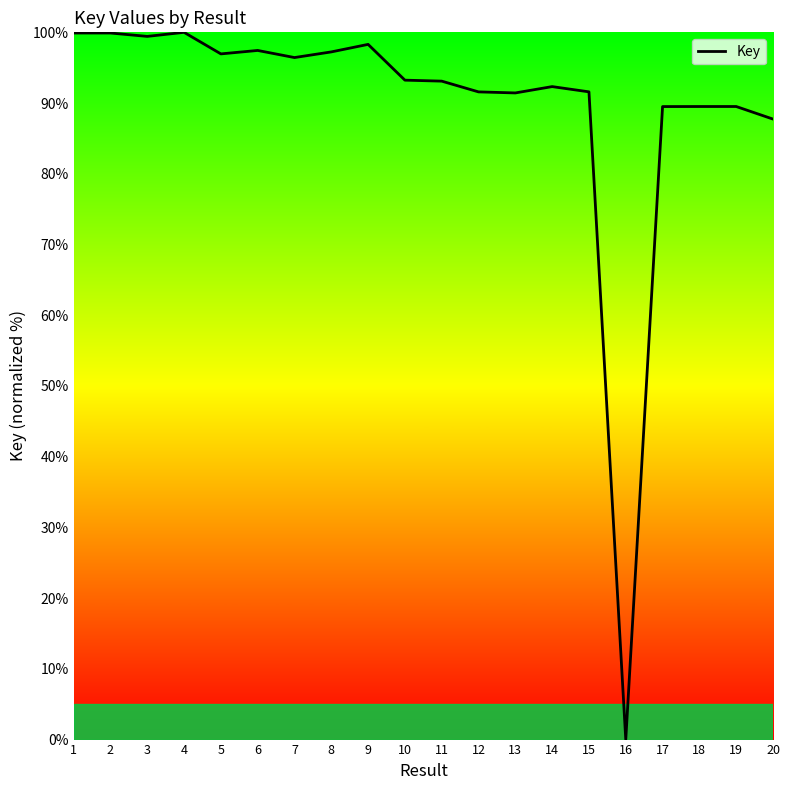

The chart shows a value of 91.6 at 12. True or false?

True